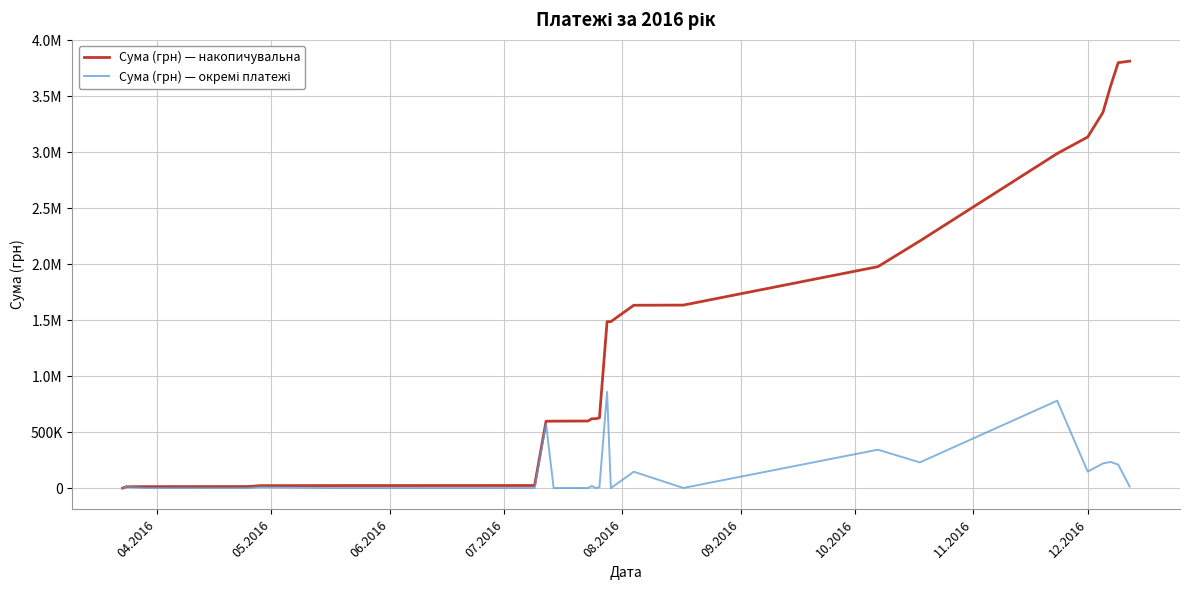

Does the chart have visible grid lines?

Yes